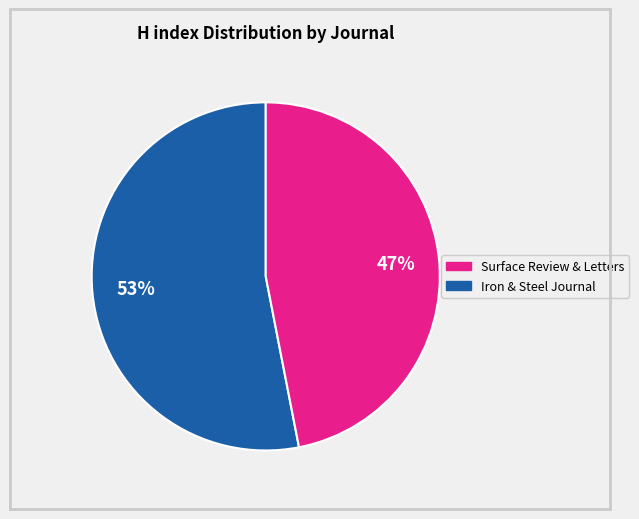

To the nearest percent, what is the average slice percentage?

50%